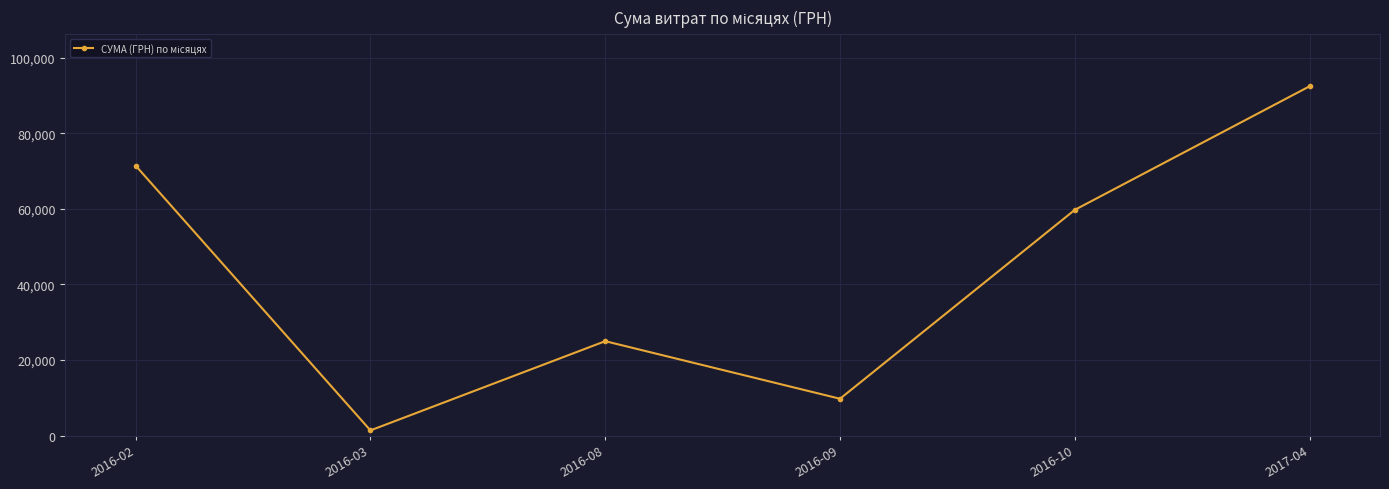

What is the label of the 3rd point from the left?

2016-08